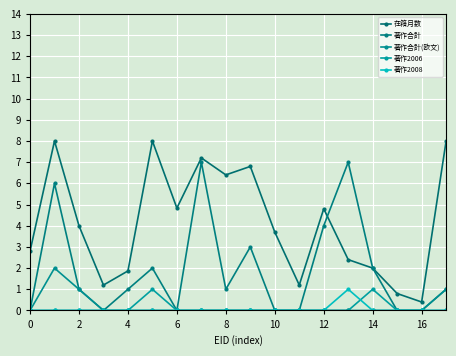

How many lines are shown in the chart?

5